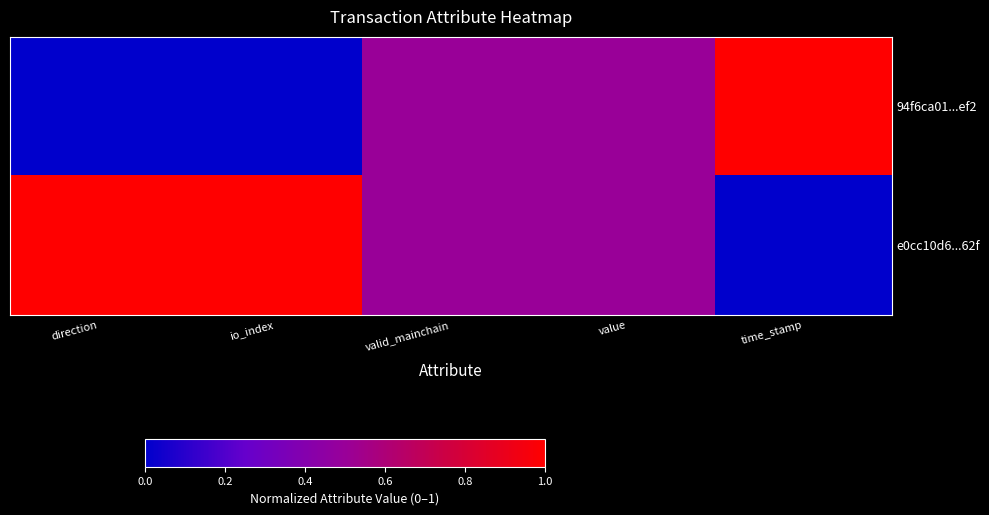

What is the greatest value displayed?

1.0